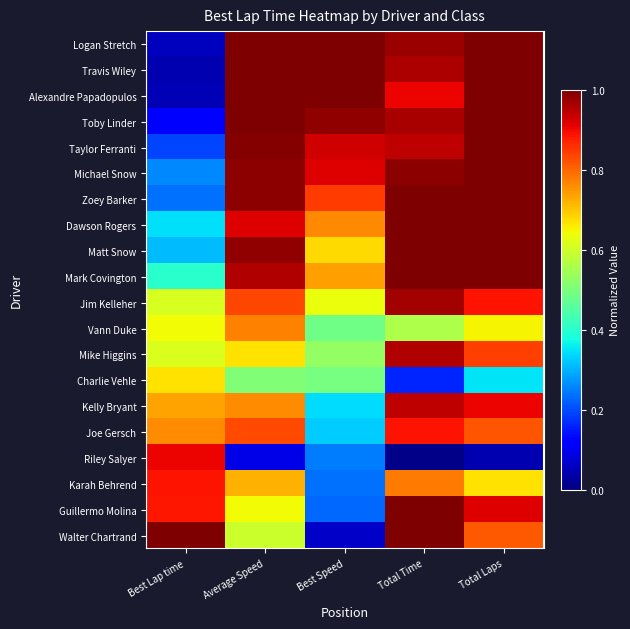

Reading left to right, list all the values displayed in this chart.

Logan Stretch: Best Lap time=0.1	Average Speed=1.0	Best Speed=1.0	Total Time=1.0	Total Laps=1.0
Travis Wiley: Best Lap time=0.0	Average Speed=1.0	Best Speed=1.0	Total Time=1.0	Total Laps=1.0
Alexandre Papadopulos: Best Lap time=0.0	Average Speed=1.0	Best Speed=1.0	Total Time=0.9	Total Laps=1.0
Toby Linder: Best Lap time=0.1	Average Speed=1.0	Best Speed=1.0	Total Time=1.0	Total Laps=1.0
Taylor Ferranti: Best Lap time=0.2	Average Speed=1.0	Best Speed=0.9	Total Time=0.9	Total Laps=1.0
Michael Snow: Best Lap time=0.3	Average Speed=1.0	Best Speed=0.9	Total Time=1.0	Total Laps=1.0
Zoey Barker: Best Lap time=0.2	Average Speed=1.0	Best Speed=0.8	Total Time=1.0	Total Laps=1.0
Dawson Rogers: Best Lap time=0.3	Average Speed=0.9	Best Speed=0.8	Total Time=1.0	Total Laps=1.0
Matt Snow: Best Lap time=0.3	Average Speed=1.0	Best Speed=0.7	Total Time=1.0	Total Laps=1.0
Mark Covington: Best Lap time=0.4	Average Speed=1.0	Best Speed=0.7	Total Time=1.0	Total Laps=1.0
Jim Kelleher: Best Lap time=0.6	Average Speed=0.8	Best Speed=0.6	Total Time=1.0	Total Laps=0.9
Vann Duke: Best Lap time=0.6	Average Speed=0.8	Best Speed=0.5	Total Time=0.6	Total Laps=0.6
Mike Higgins: Best Lap time=0.6	Average Speed=0.7	Best Speed=0.5	Total Time=1.0	Total Laps=0.8
Charlie Vehle: Best Lap time=0.7	Average Speed=0.5	Best Speed=0.5	Total Time=0.2	Total Laps=0.3
Kelly Bryant: Best Lap time=0.7	Average Speed=0.8	Best Speed=0.3	Total Time=0.9	Total Laps=0.9
Joe Gersch: Best Lap time=0.8	Average Speed=0.8	Best Speed=0.3	Total Time=0.9	Total Laps=0.8
Riley Salyer: Best Lap time=0.9	Average Speed=0.1	Best Speed=0.2	Total Time=0.0	Total Laps=0.0
Karah Behrend: Best Lap time=0.9	Average Speed=0.7	Best Speed=0.2	Total Time=0.8	Total Laps=0.7
Guillermo Molina: Best Lap time=0.9	Average Speed=0.6	Best Speed=0.2	Total Time=1.0	Total Laps=0.9
Walter Chartrand: Best Lap time=1.0	Average Speed=0.6	Best Speed=0.1	Total Time=1.0	Total Laps=0.8